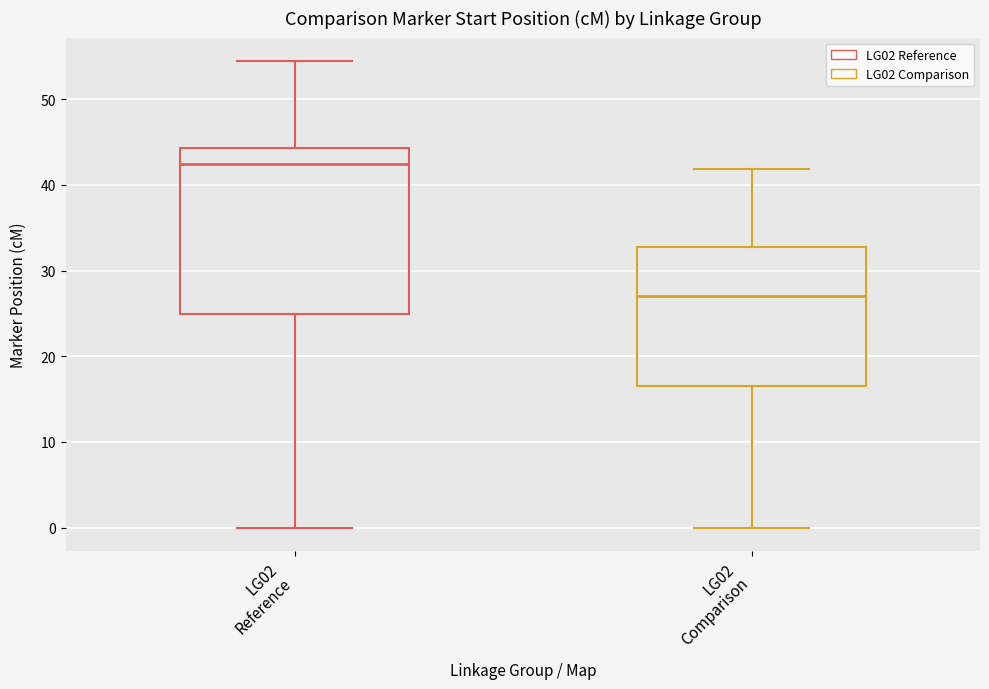

Where does the median line of the box for LG02 Reference sit on the y-axis? The values are not printed on the chart, so give them approximately, as read against the axis.

42